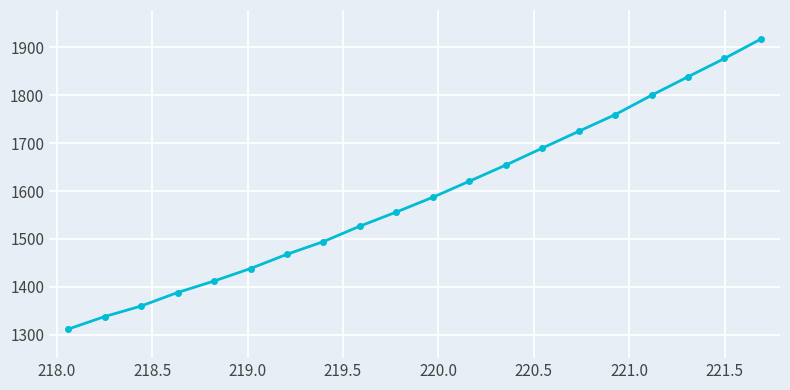

What is the minimum value shown in the chart?

1311.8